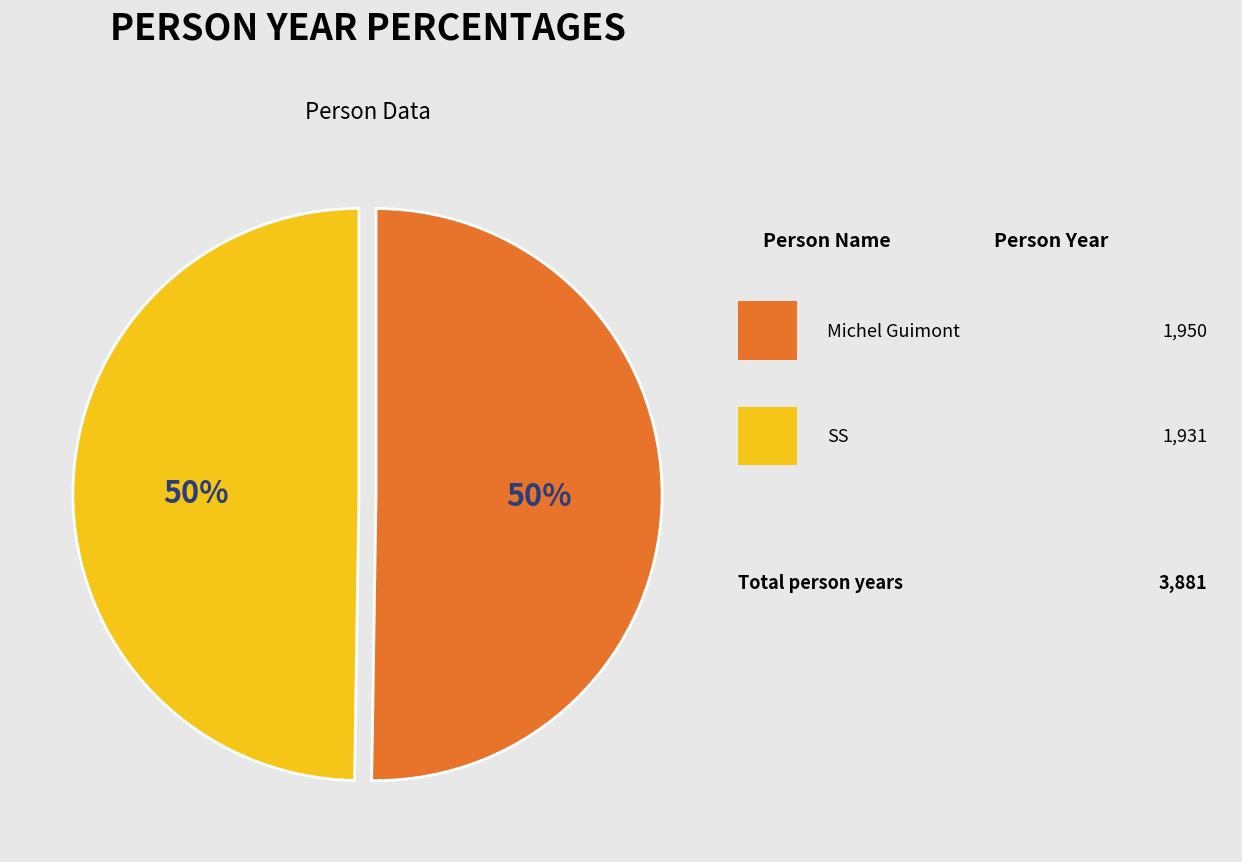

To the nearest percent, what is the average slice percentage?

50%